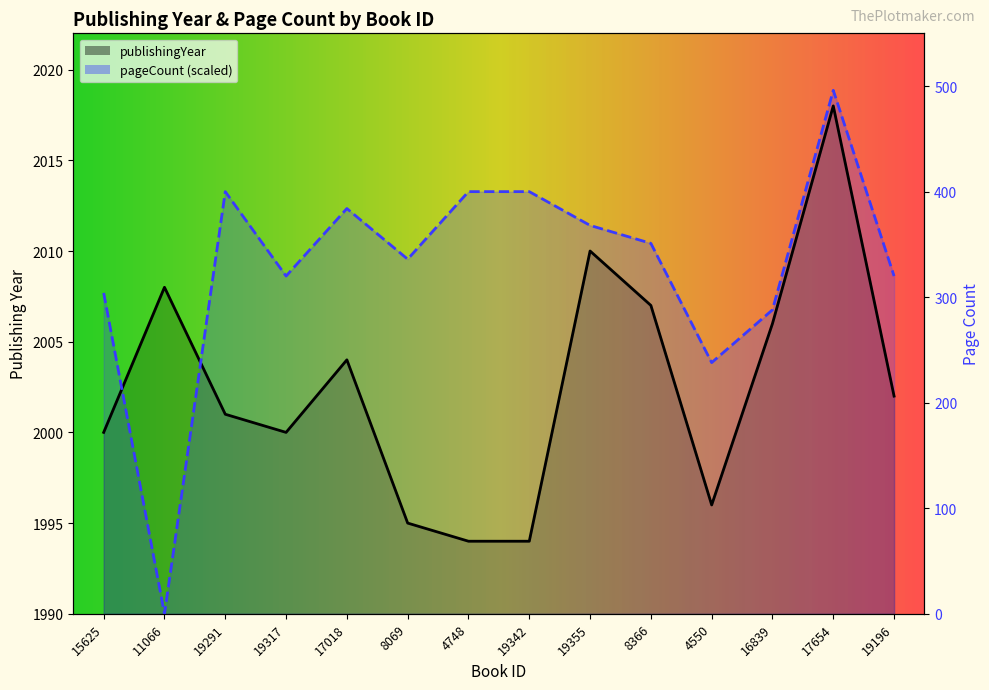

What is the sum of all publishingYear values?

28035.0